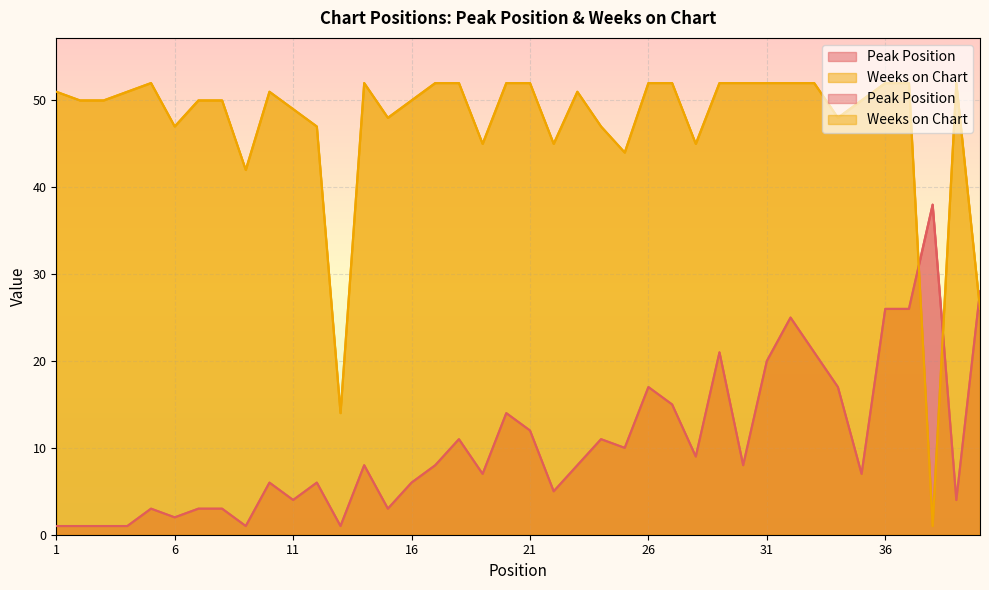

The value of Peak Position at 27 is 15. True or false?

True